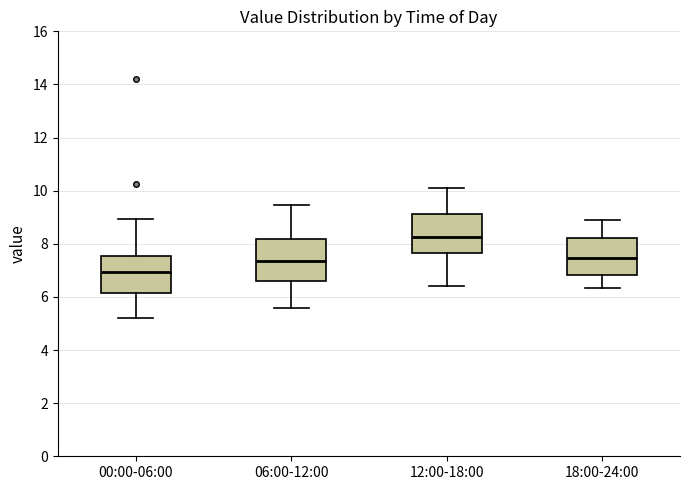

Which box has the lowest median line?

00:00-06:00